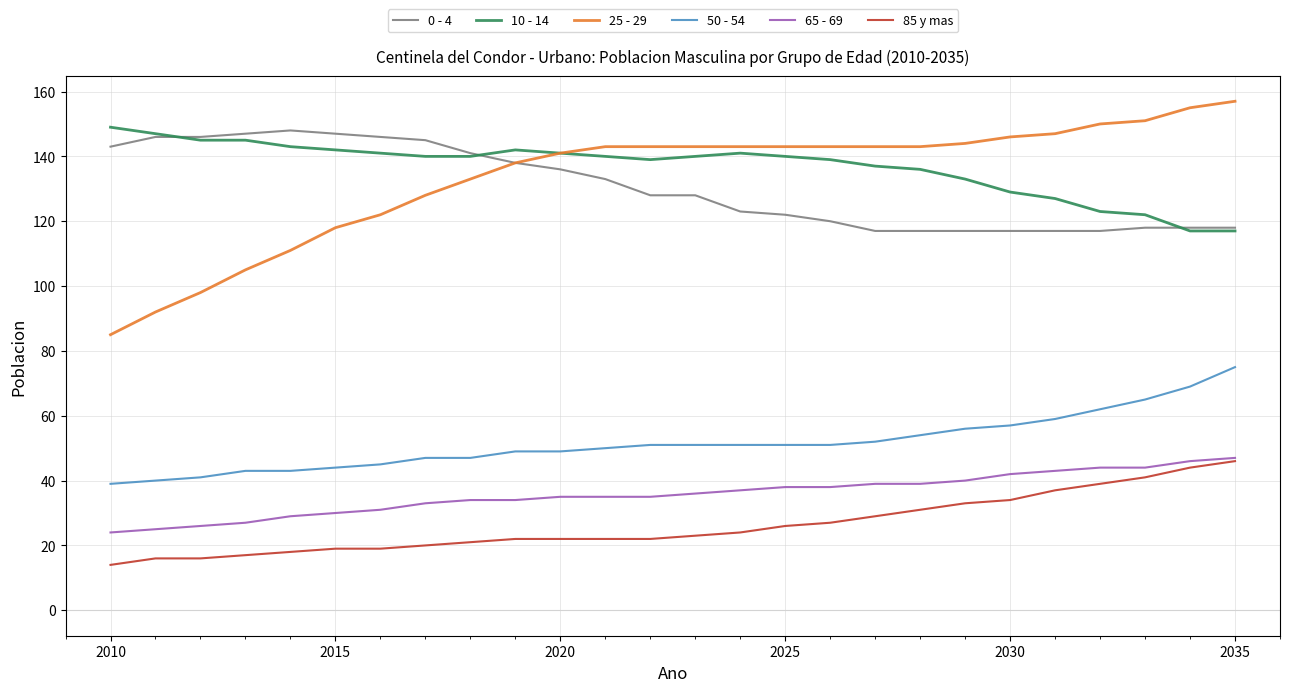

What is the greatest value displayed?

157